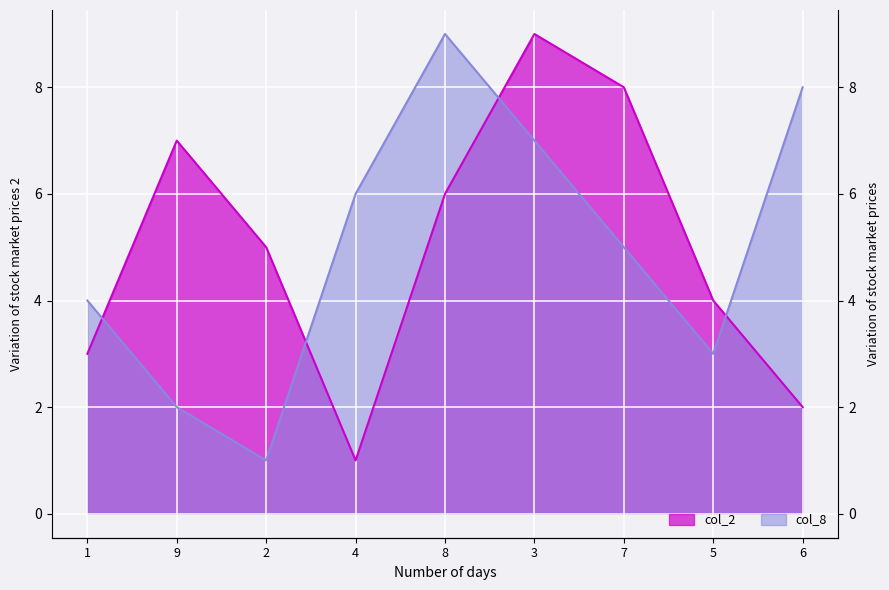

What are all the series names shown in the legend?

col_2, col_8